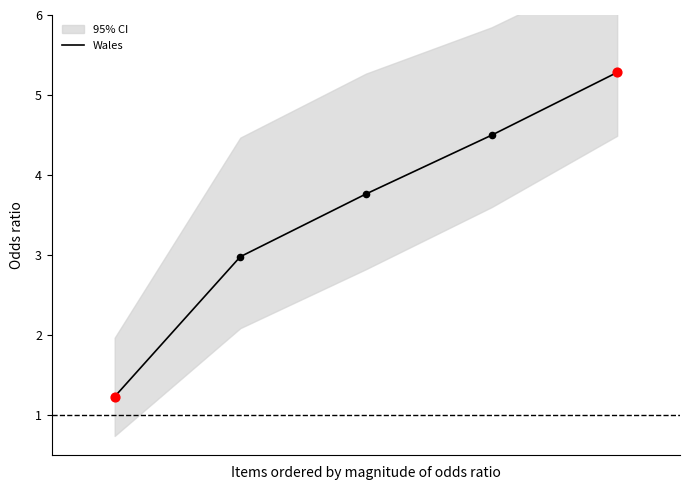

What is the ratio of the value at 2 to the value at 3?

0.8